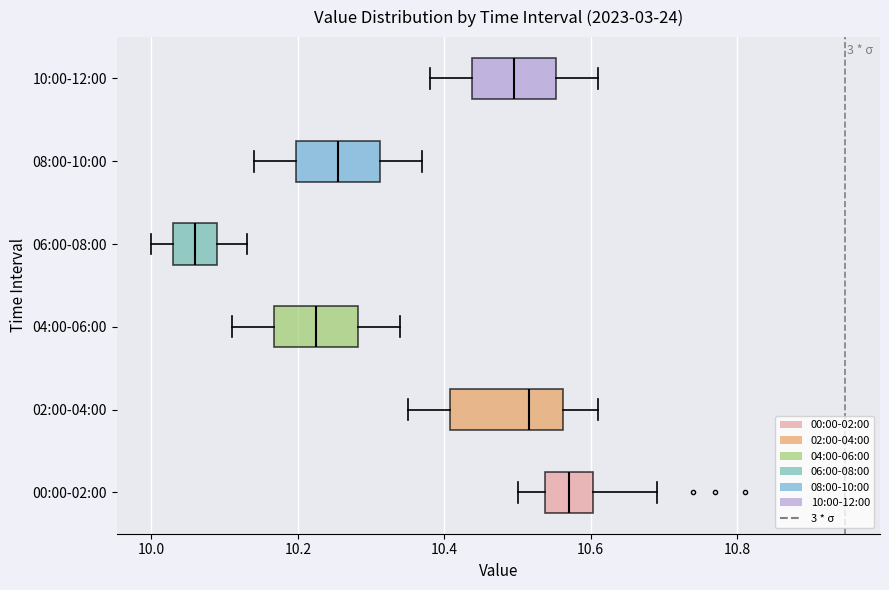

Which box has the furthest to the right median line?

00:00-02:00